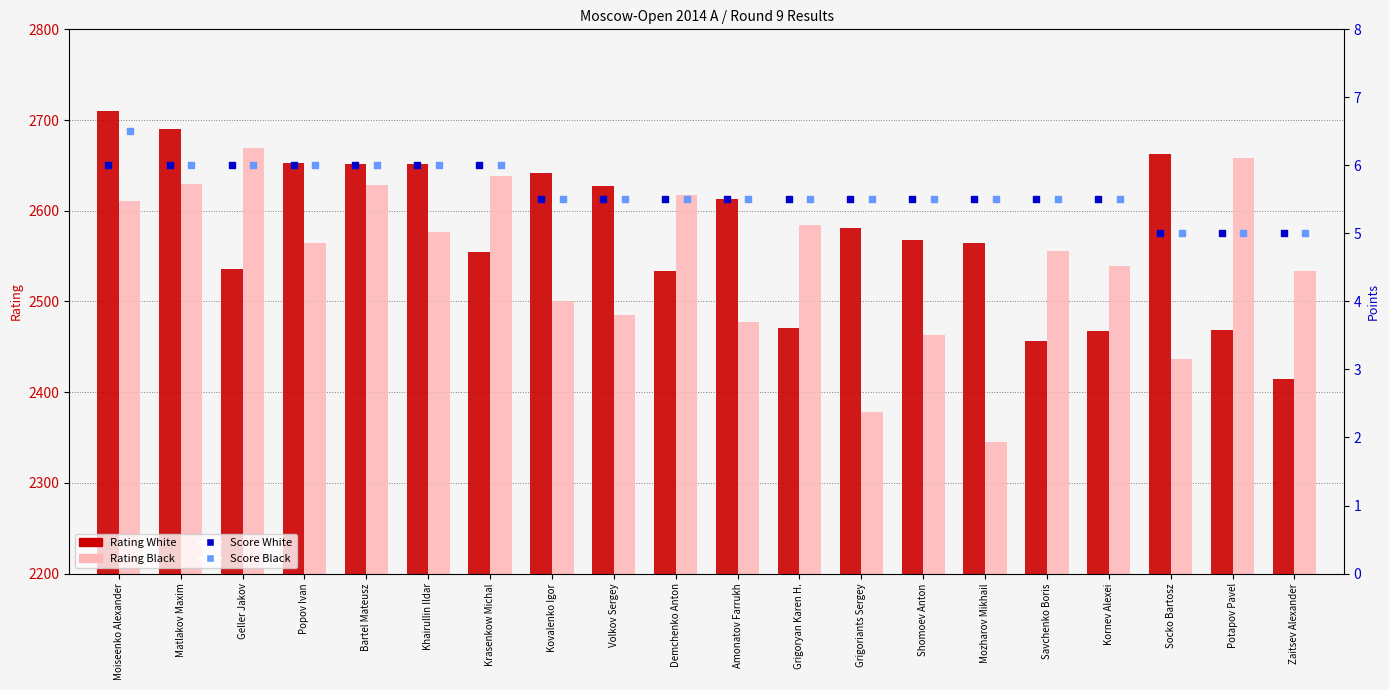

Which series reaches the minimum Y coordinate?

Score White